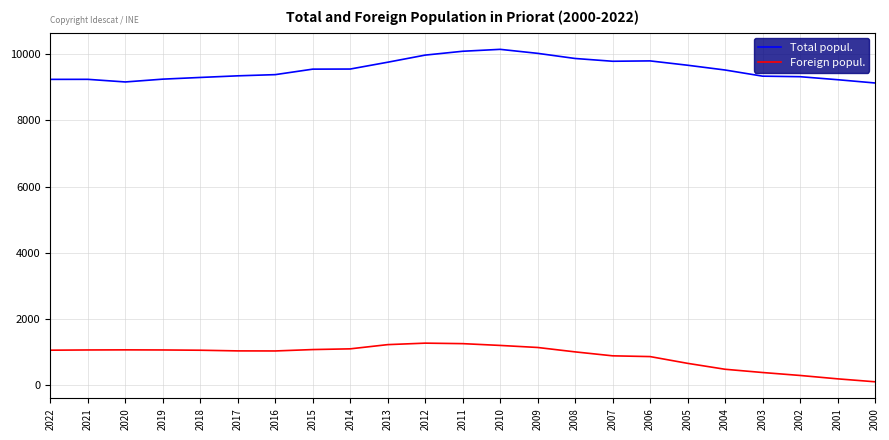

Is the value of Total popul. at 2001 greater than the value of Foreign popul. at 2006?

Yes